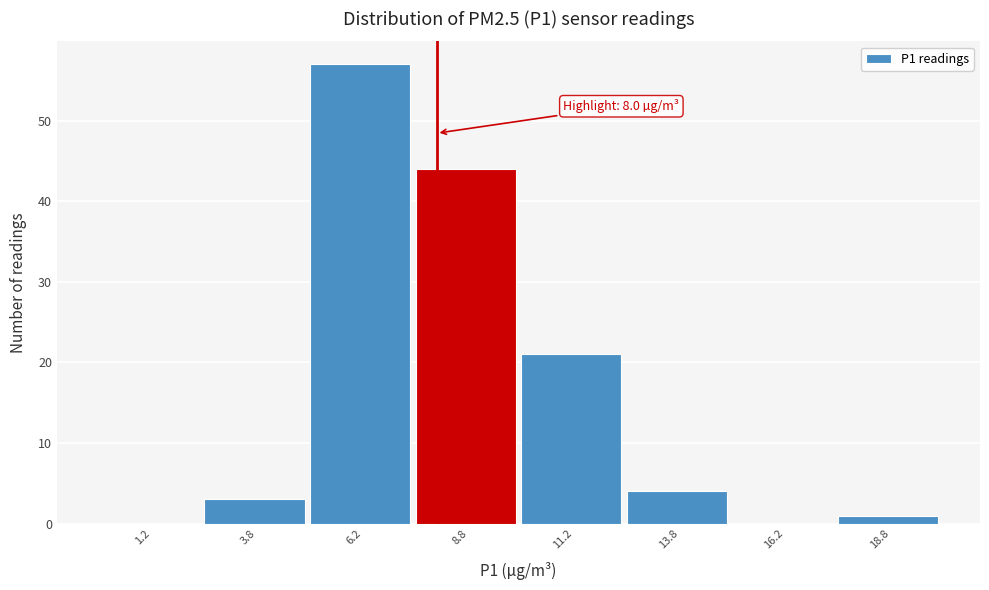

Which range on the x-axis has the tallest bar?

5.0 to 7.5